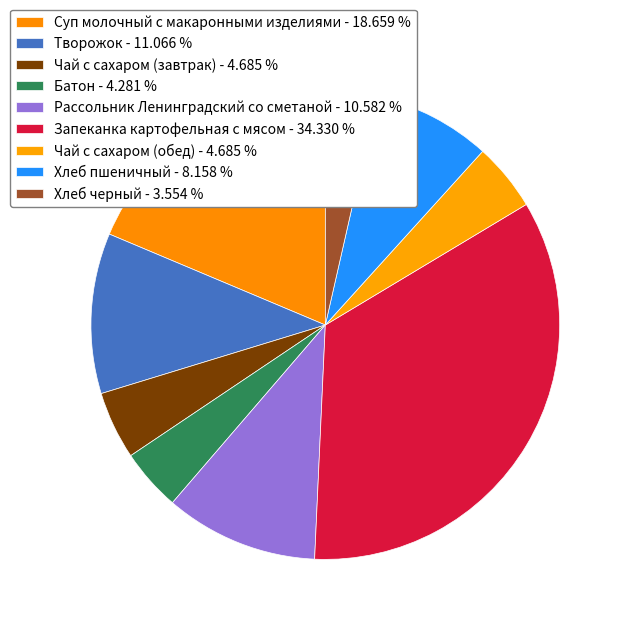

Which has a higher value, Чай с сахаром (завтрак) or Суп молочный с макаронными изделиями?

Суп молочный с макаронными изделиями